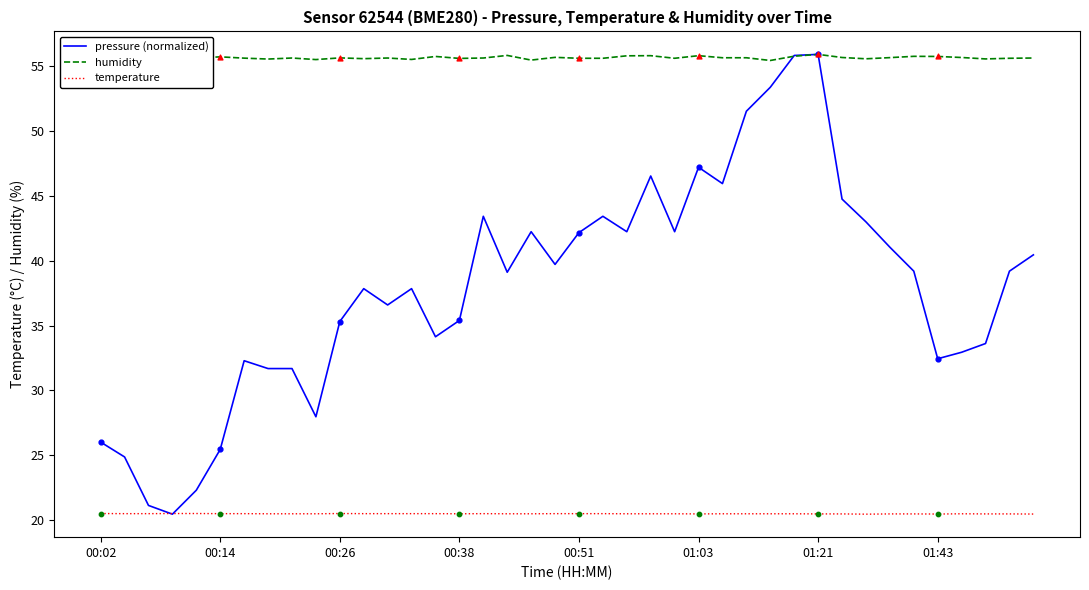

Which series has the largest range (max minus min)?

pressure (normalized)